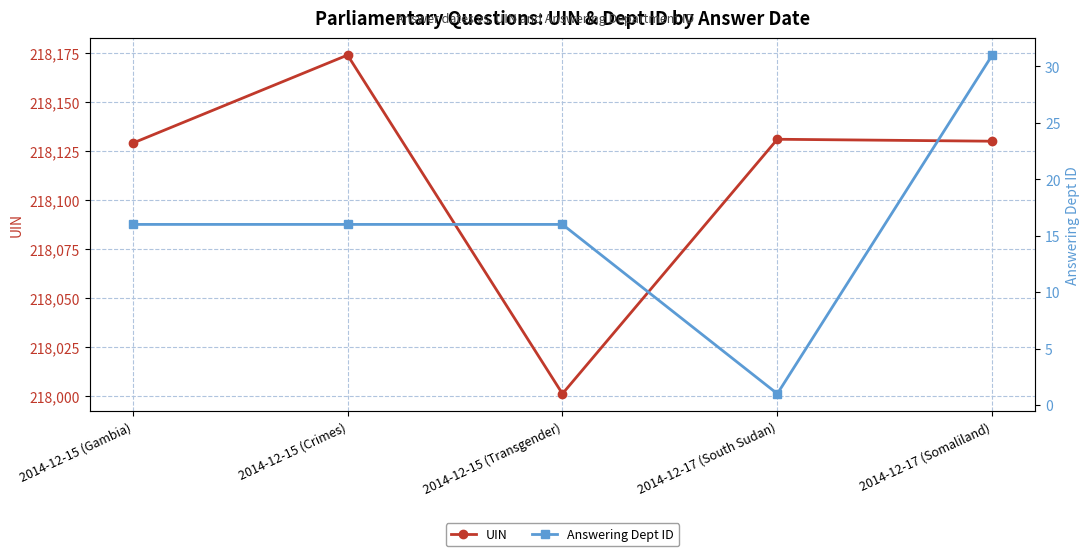

Which category has the highest value across all series?

2014-12-15 (Crimes)